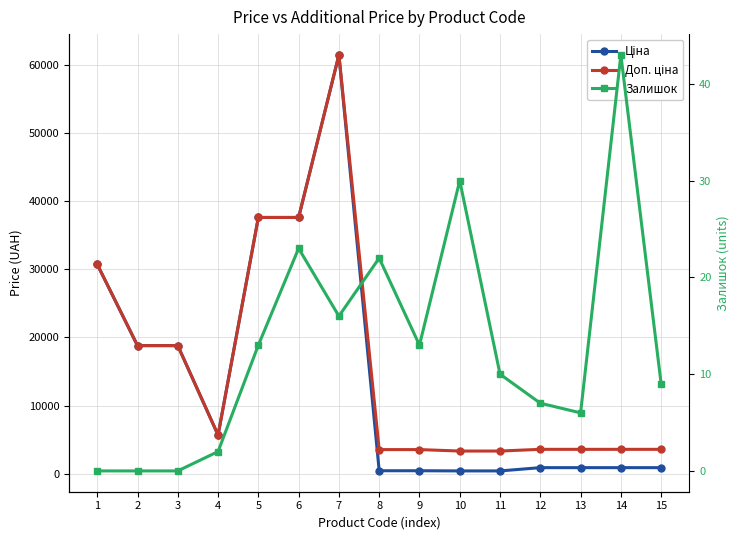

What is the sum of the Залишок values at 6 and 12?

30.0